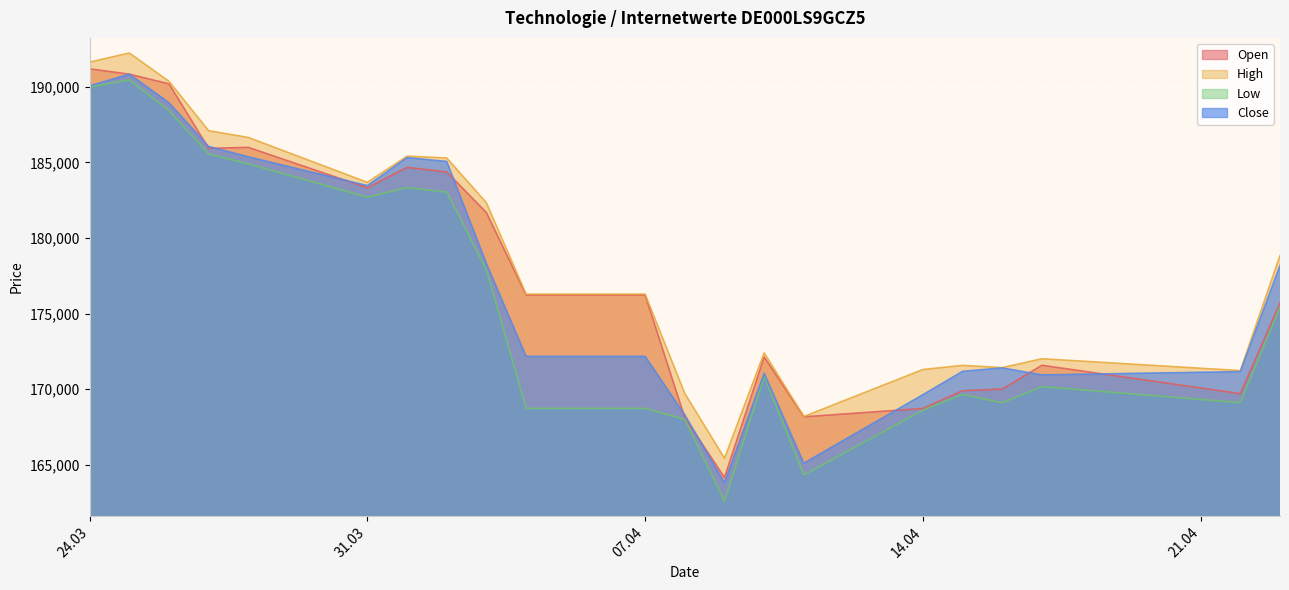

What is the average value of the Open series?

177564